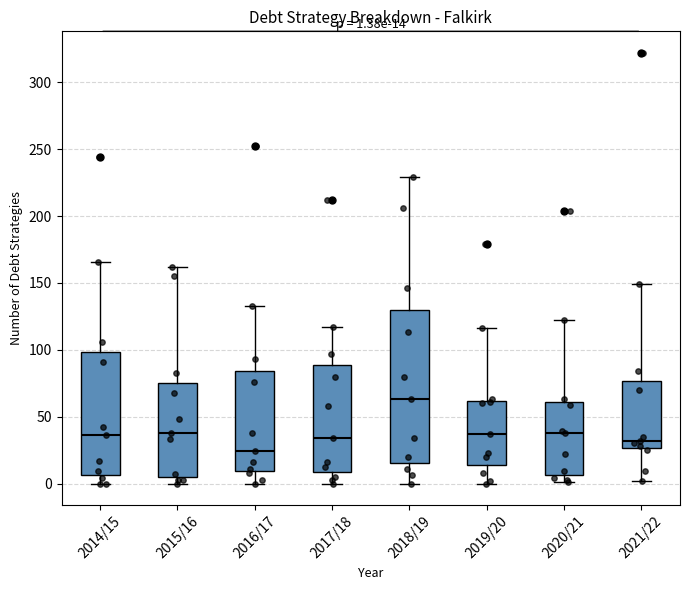

Which box is the tallest, from its lower edge to its upper edge?

2018/19